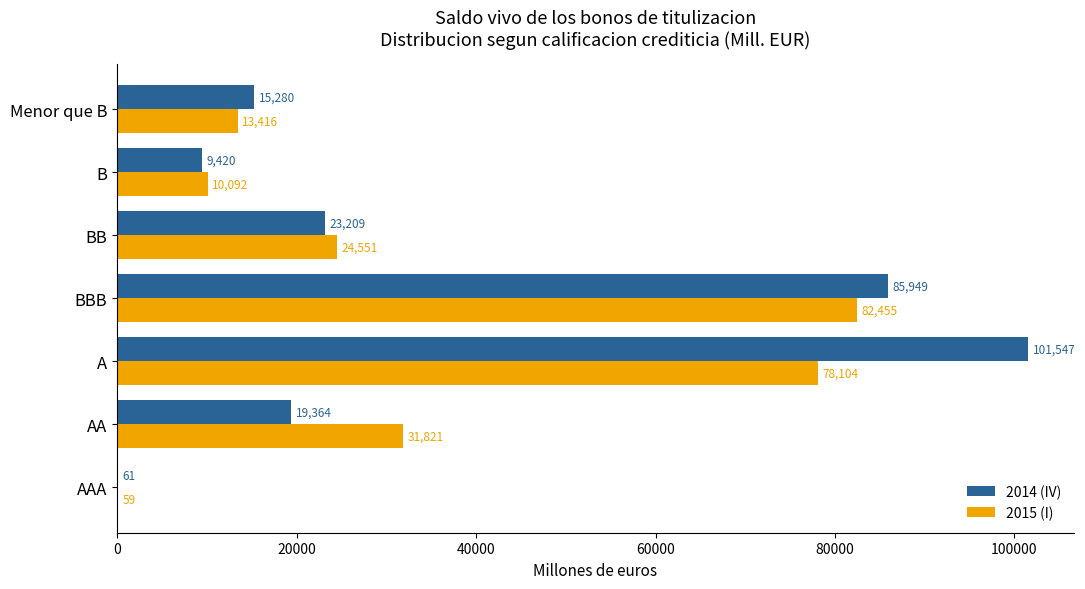

Which series has the largest range (max minus min)?

2014 (IV)